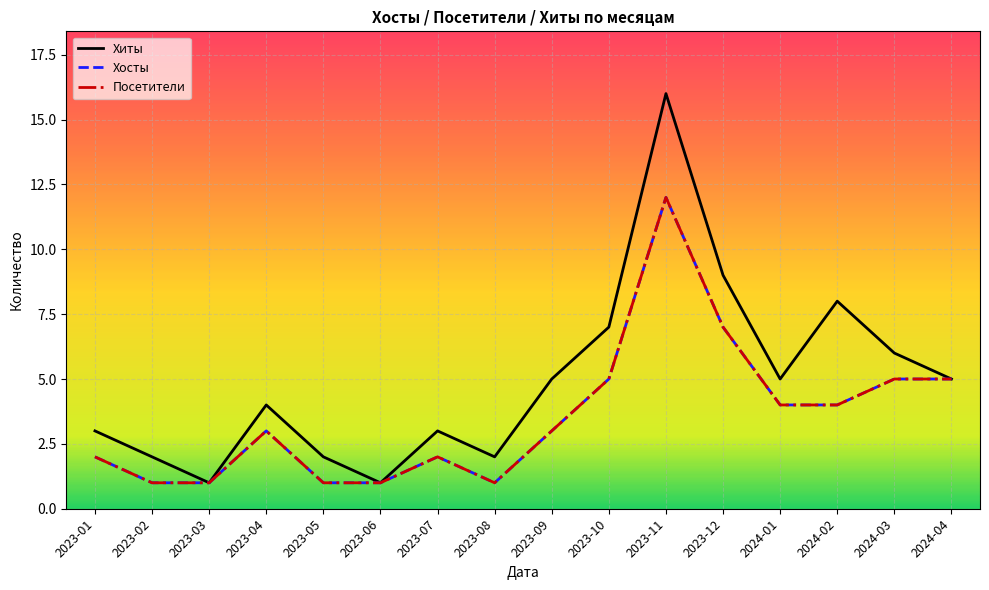

What is the smallest value displayed?

1